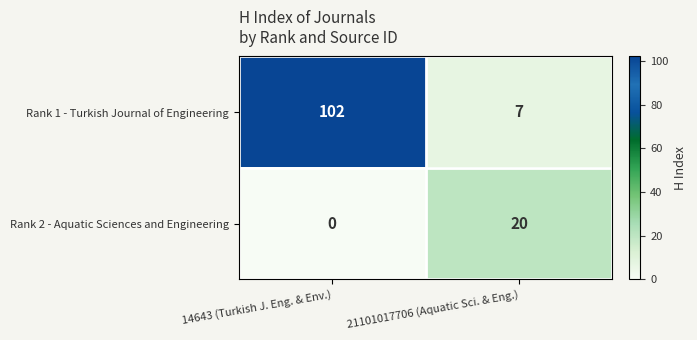

Between 14643 (Turkish J. Eng. & Env.) and 21101017706 (Aquatic Sci. & Eng.), which series saw the biggest shift?

Rank 1 - Turkish Journal of Engineering